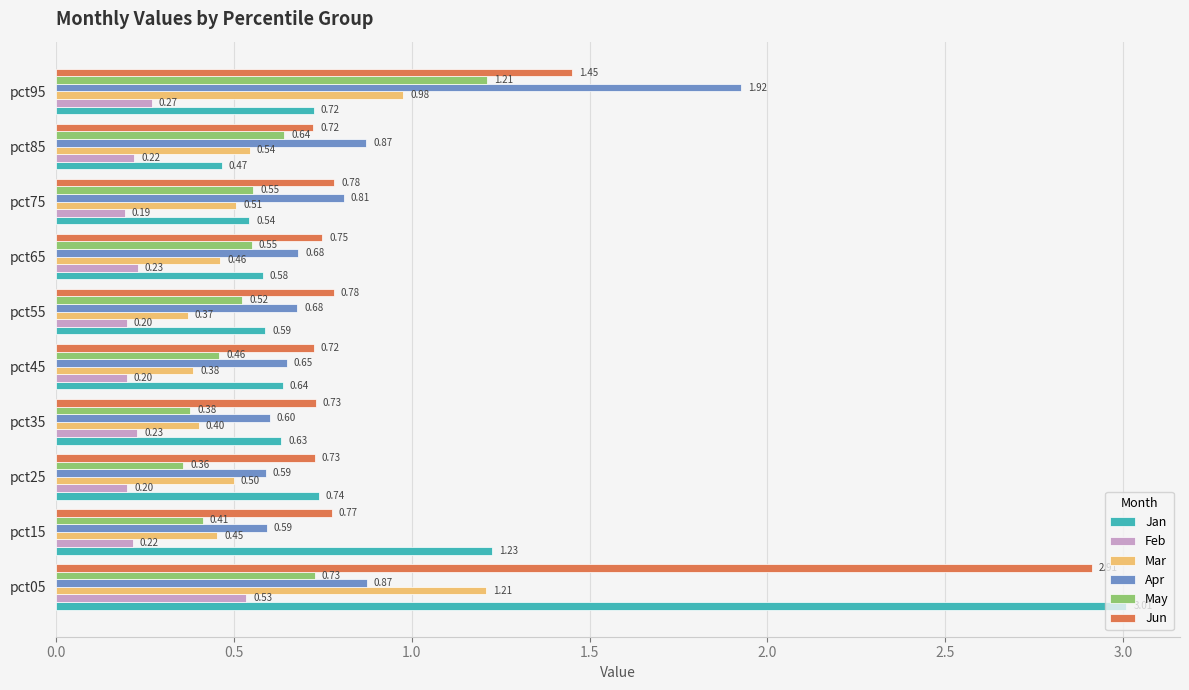

What is the smallest value displayed?

0.2